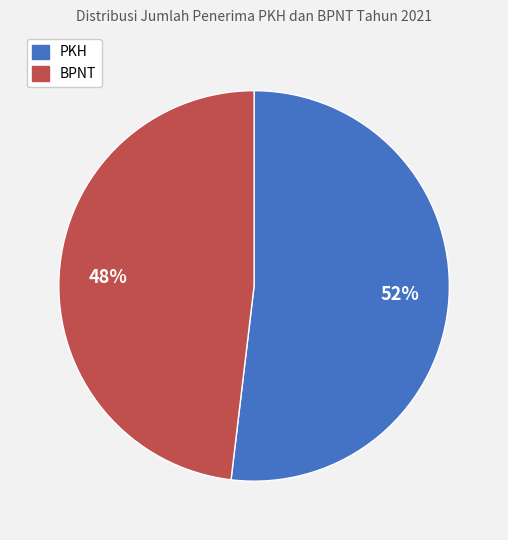

To the nearest percent, what portion does PKH represent?

52%